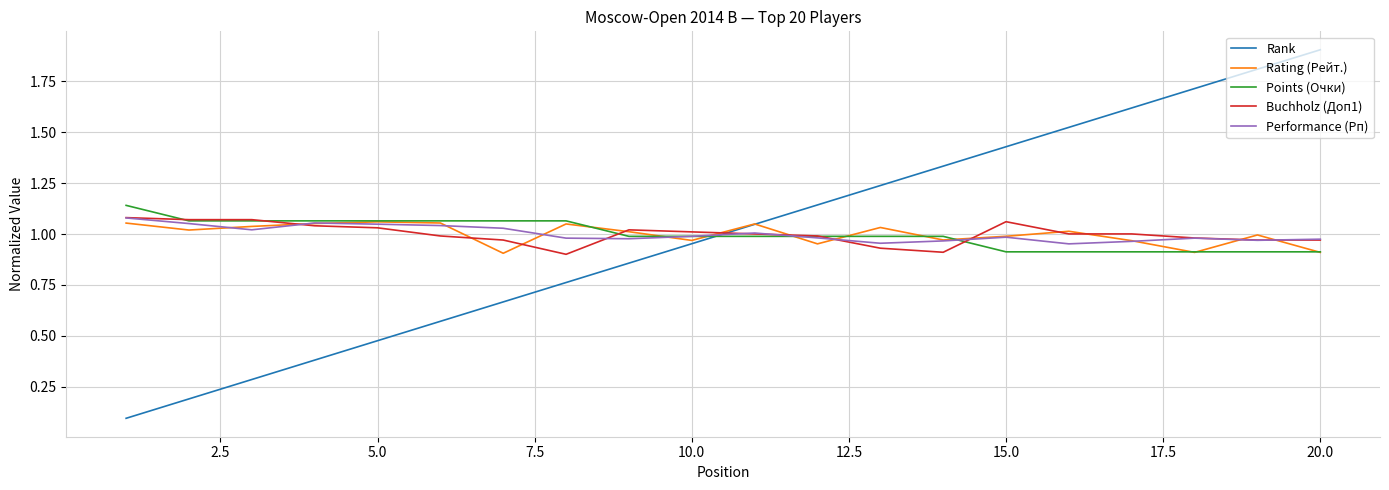

What is the sum of all Rating (Рейт.) values?

20.0